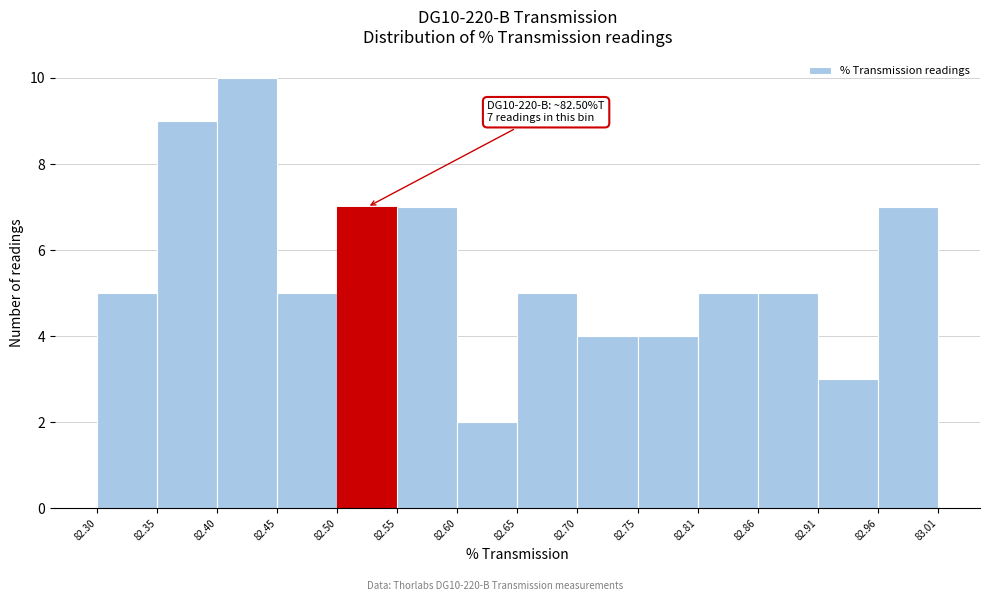

Which range on the x-axis has the tallest bar?

82.40 to 82.45